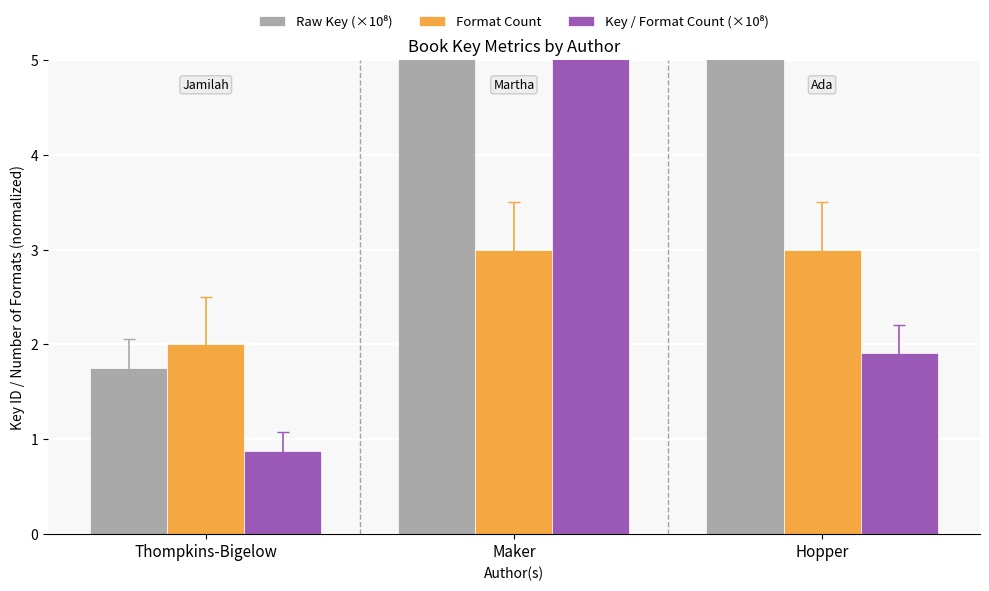

List the labels in order of Key / Format Count (×10⁸) value, smallest first.

Thompkins-Bigelow, Hopper, Maker